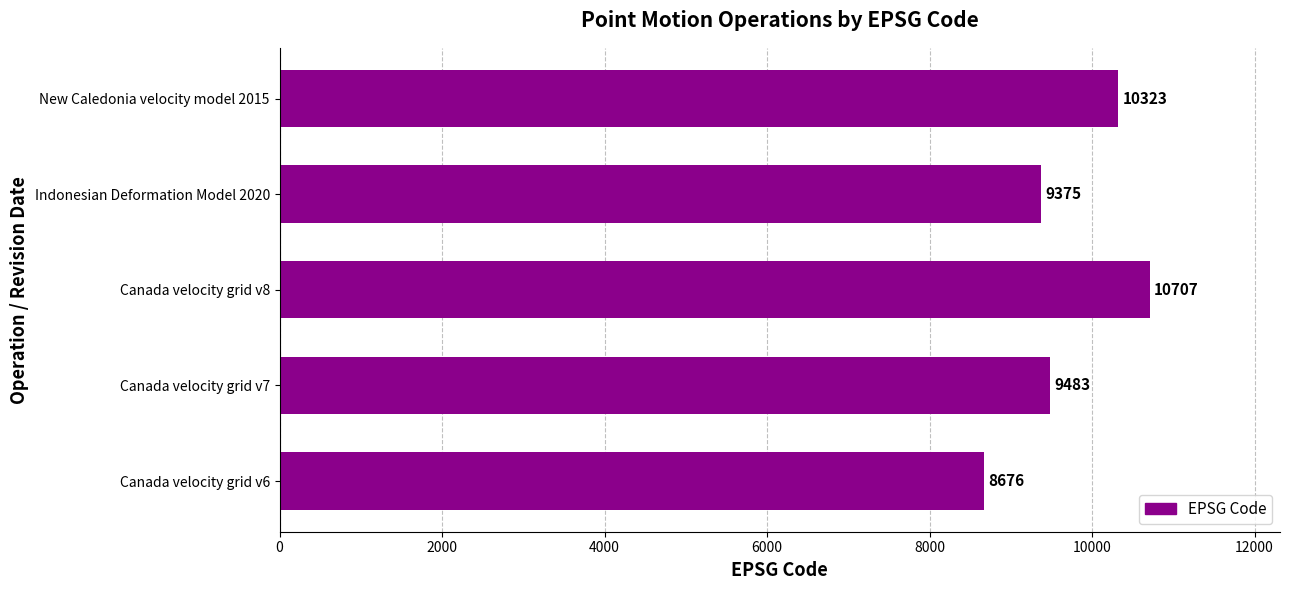

Where is the data nearest to the value 9691?

Canada velocity grid v7